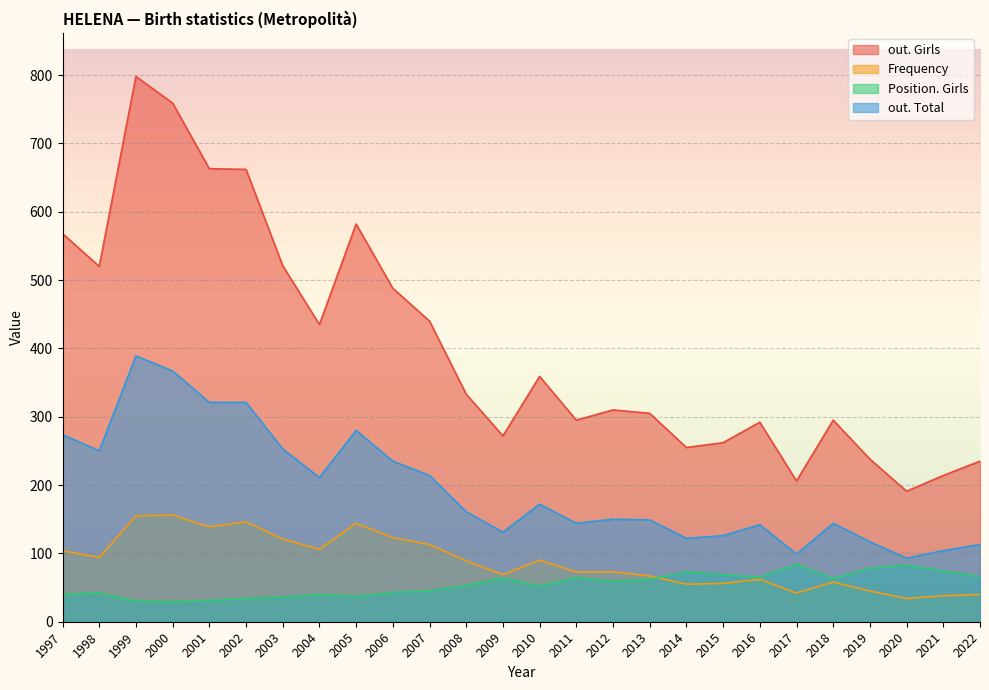

Which series has the largest range (max minus min)?

out. Girls